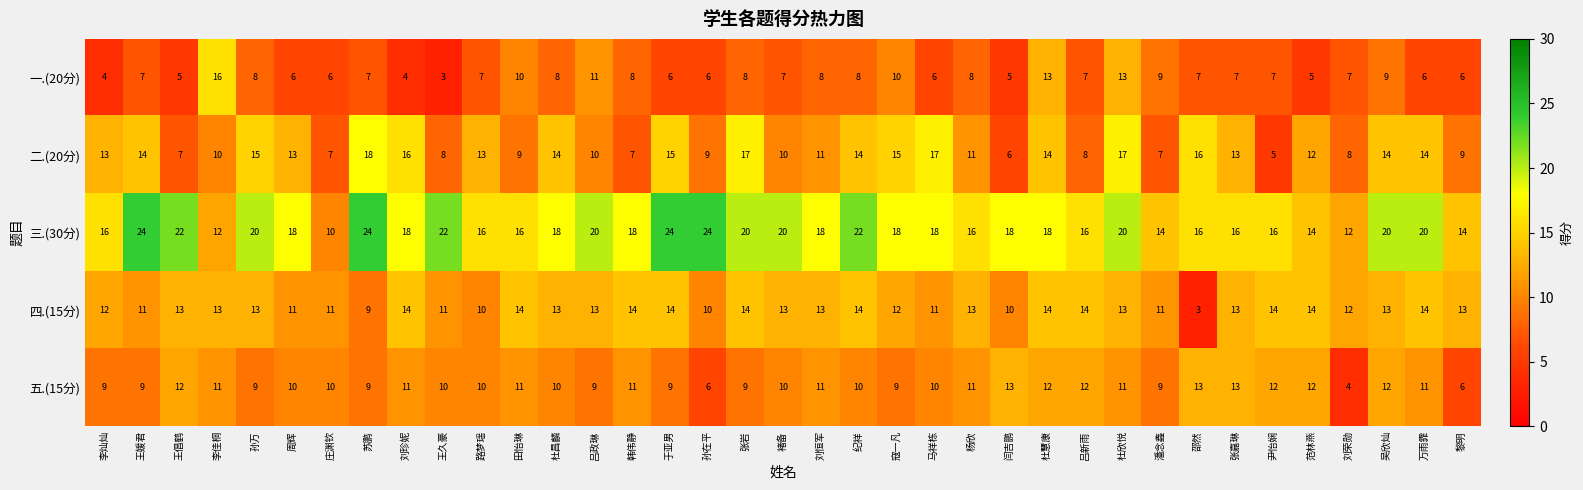

Is it true that 四.(15分) equals 22 at 尹怡娴?

False